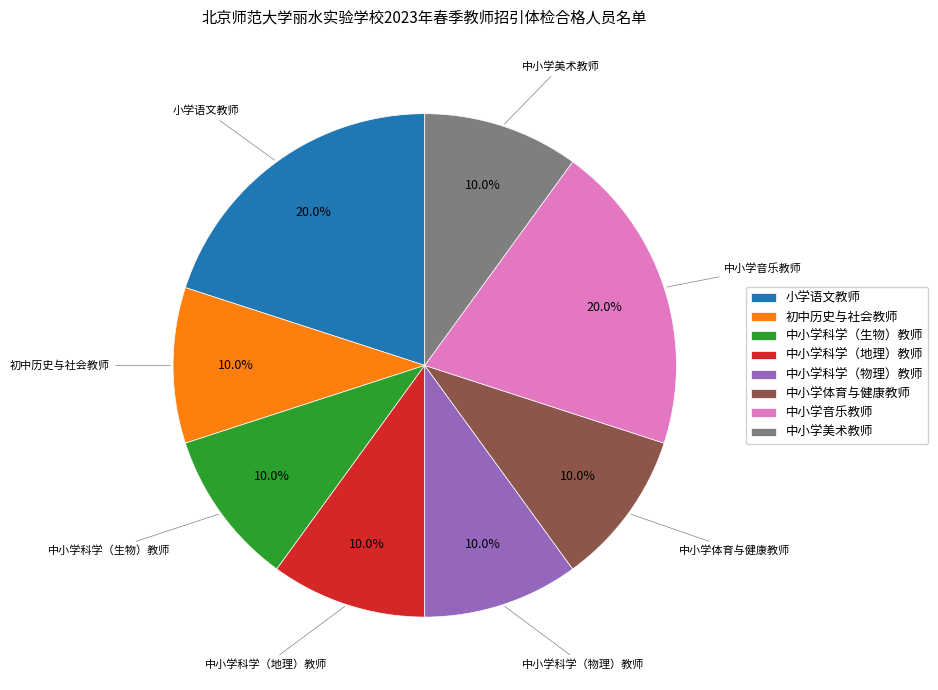

Does 小学语文教师 represent more than half of the total?

No